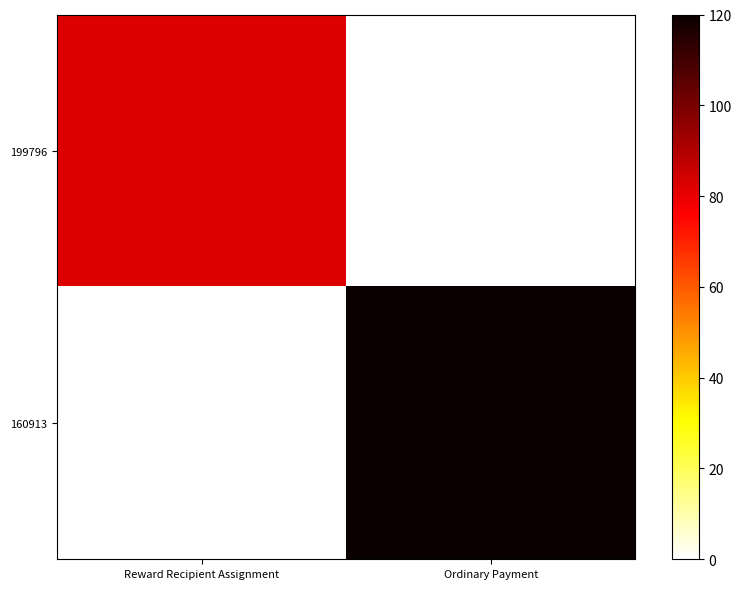

At Reward Recipient Assignment, list the series in order from smallest to largest.

160913, 199796